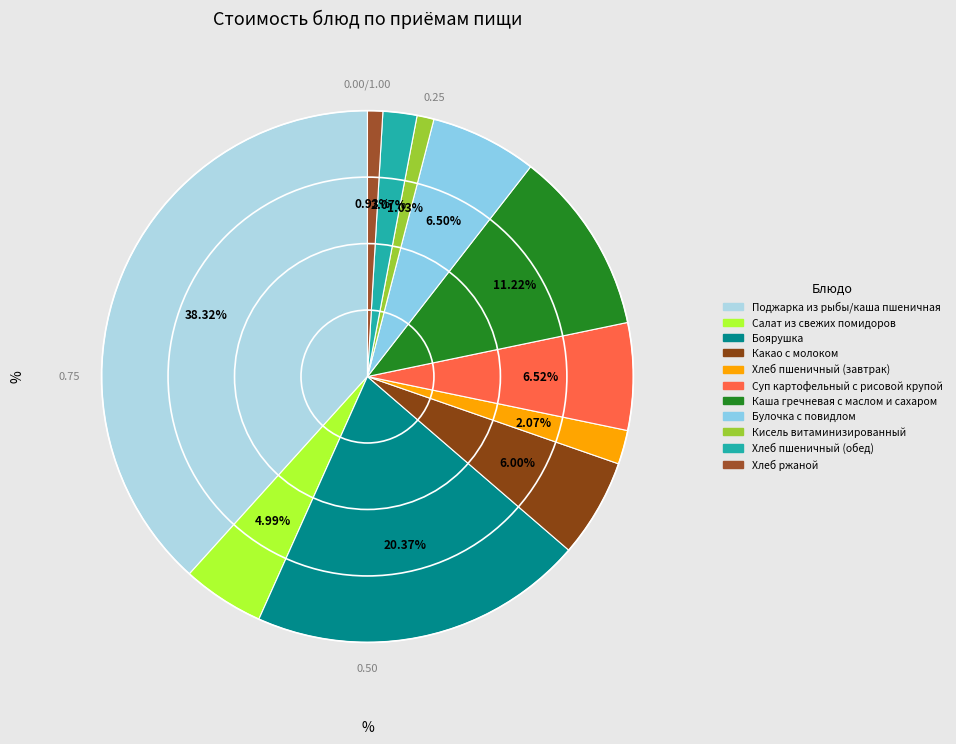

How many slices are in this pie chart?

11